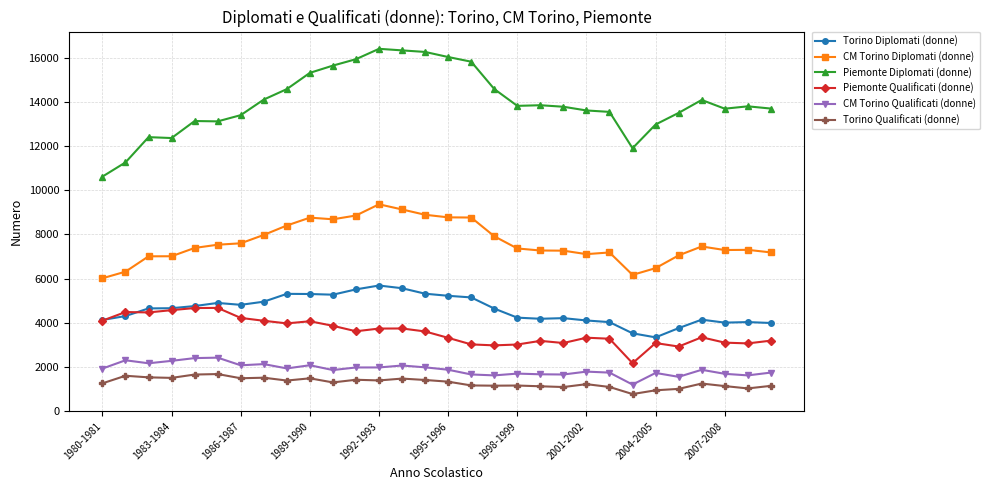

Which series has the largest range (max minus min)?

Piemonte Diplomati (donne)